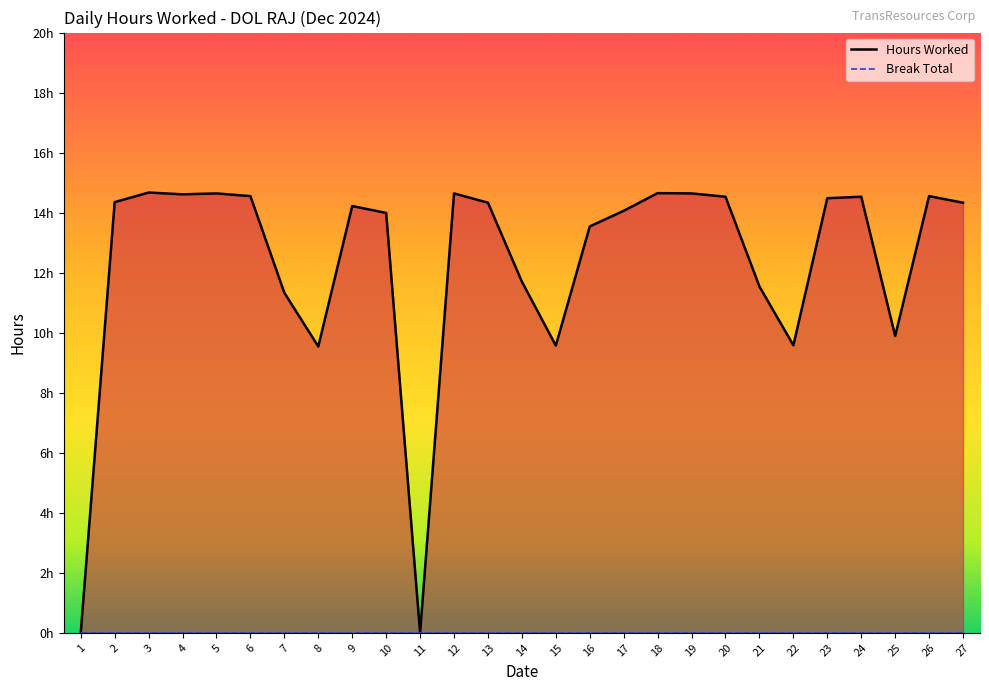

Does the chart have visible grid lines?

No